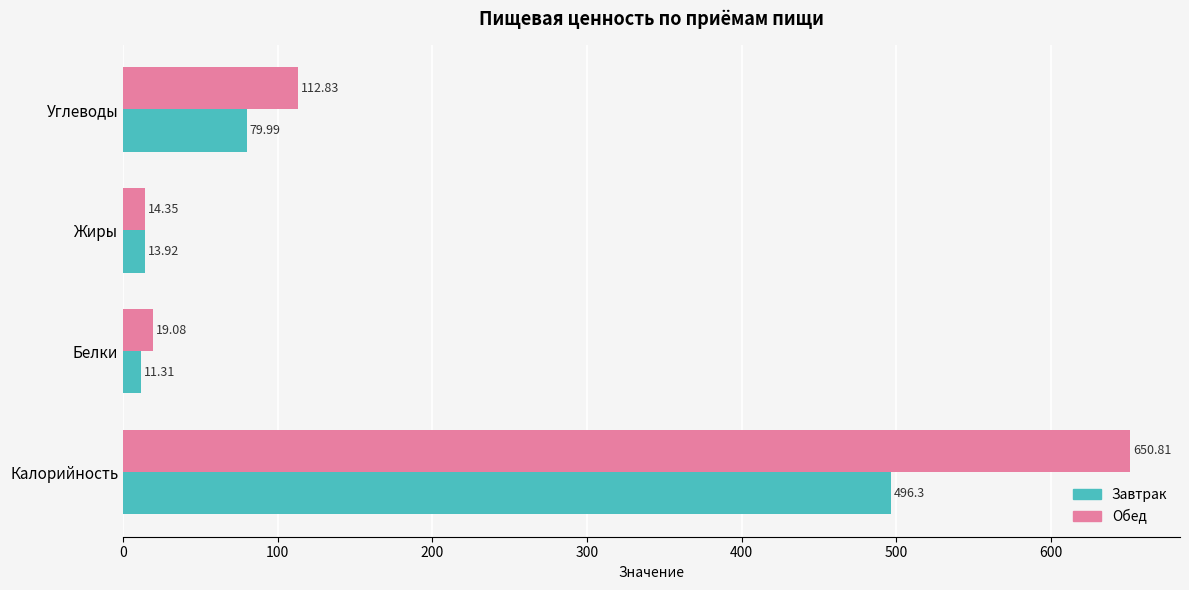

Rank the categories by Обед value from highest to lowest.

Калорийность, Углеводы, Белки, Жиры